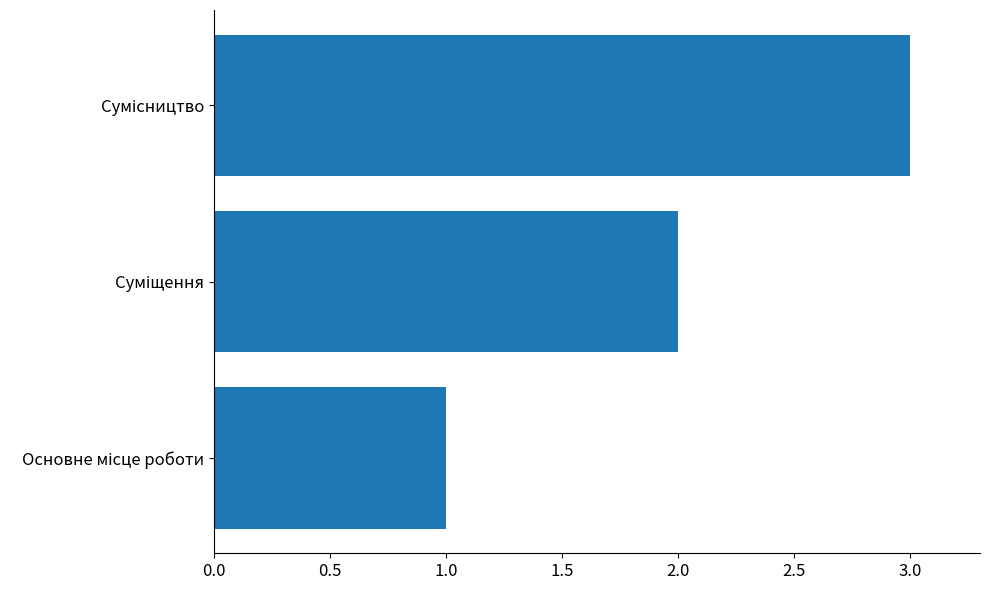

What is the sum of all values?

6